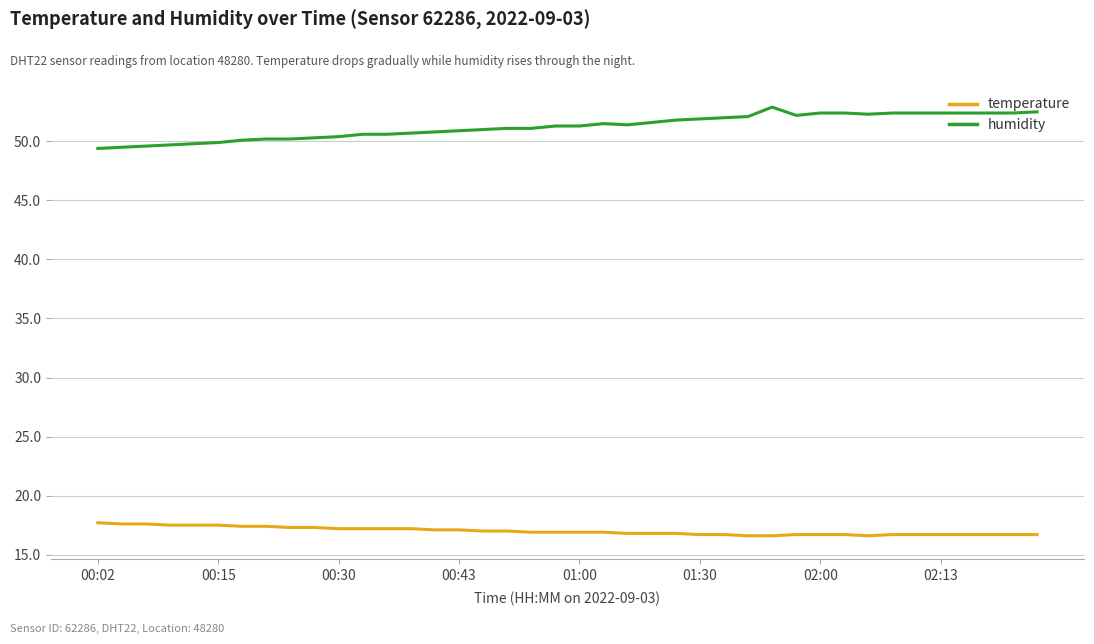

What is the minimum value shown in the chart?

16.6